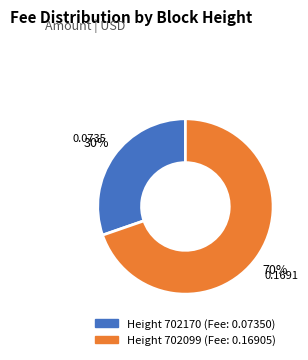

Is there a majority slice in this chart?

Yes